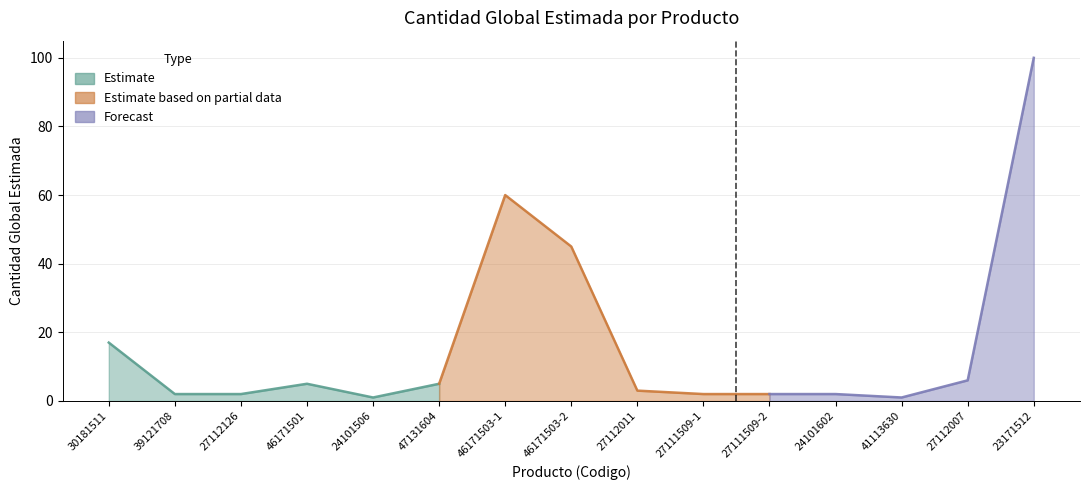

How many points are lower than both their immediate neighbors (excluding endpoints)?

2